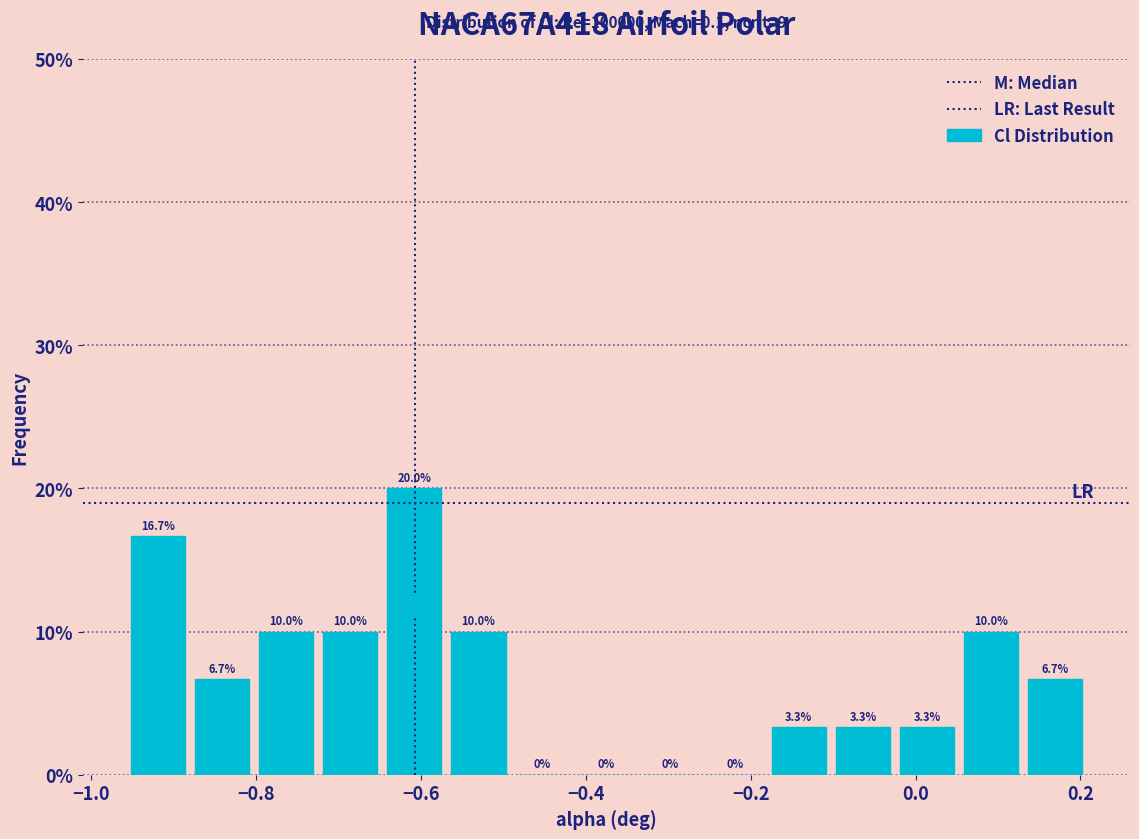

Around what value on the x-axis is the tallest bar? Give the approximate position of its centre, as read against the axis.

-0.60